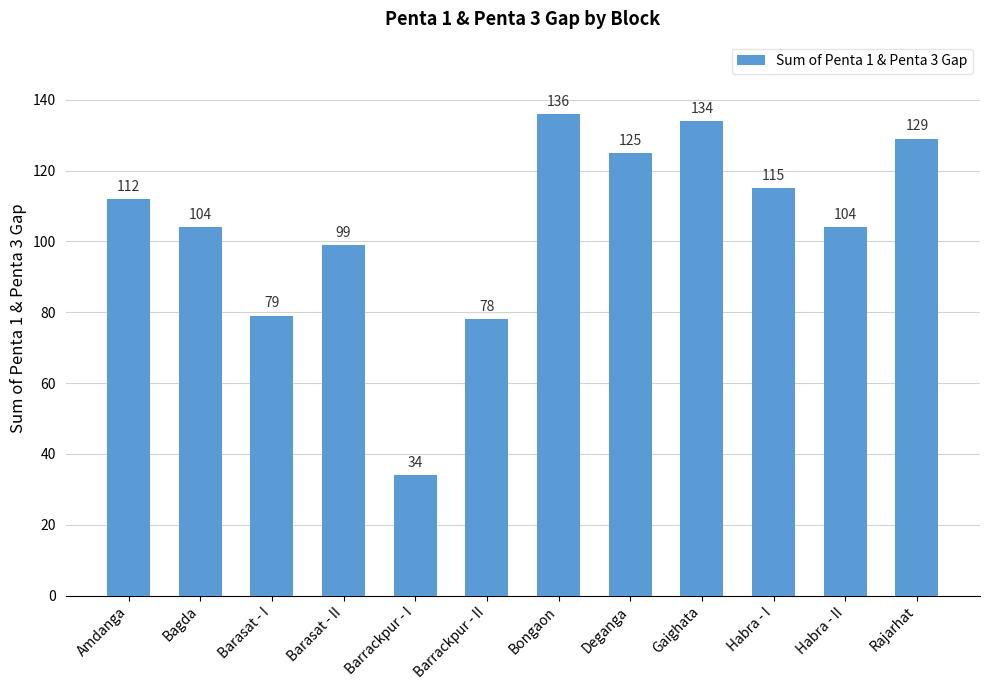

How many bars are there in total?

12